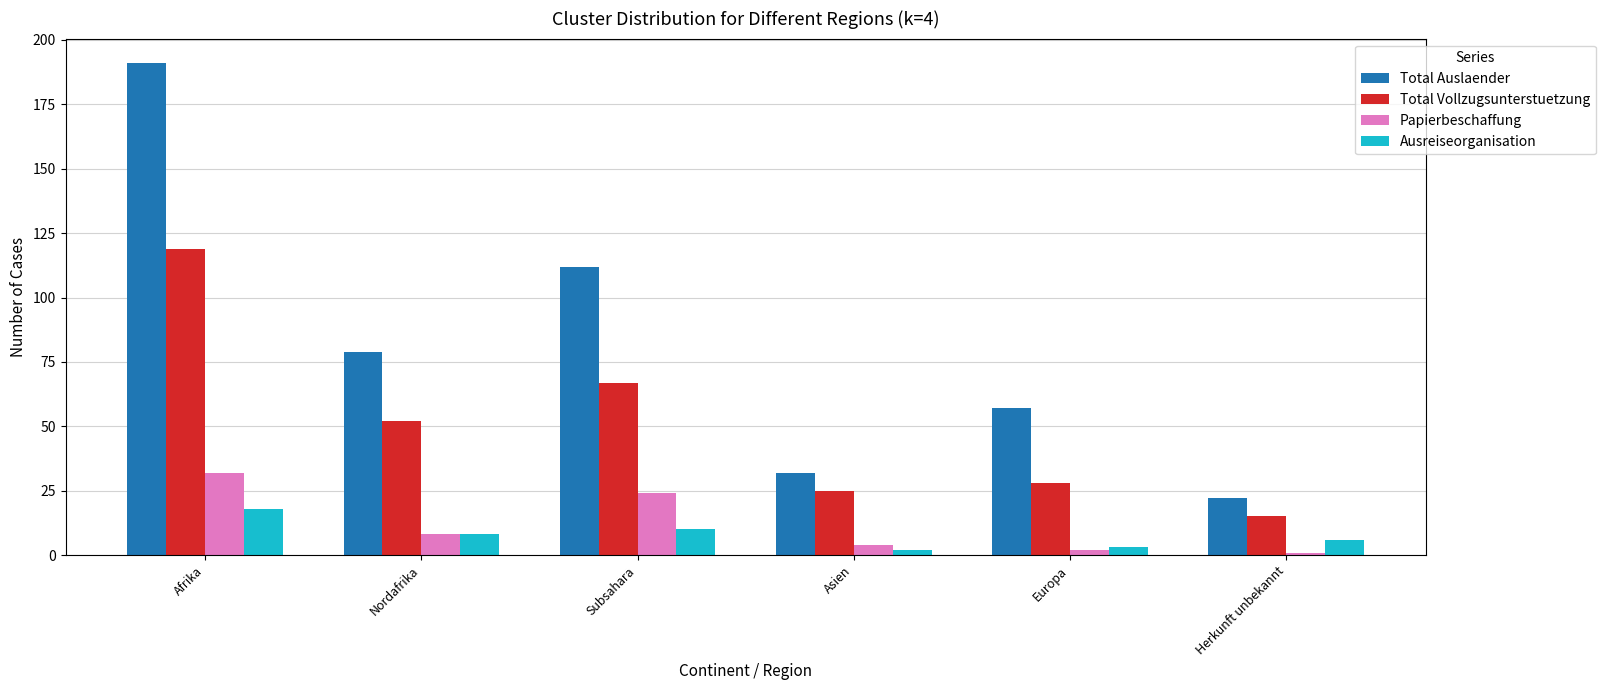

Where is Total Auslaender nearest to the value 106?

Subsahara